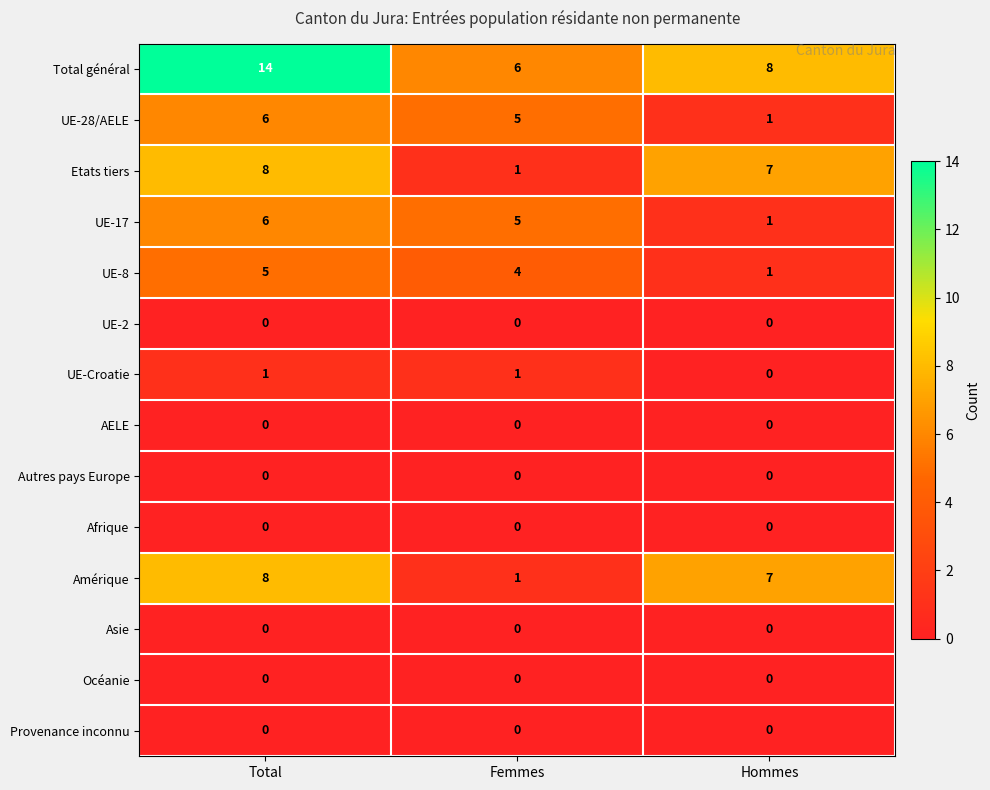

What is the sum of the UE-28/AELE values at Total and Hommes?

7